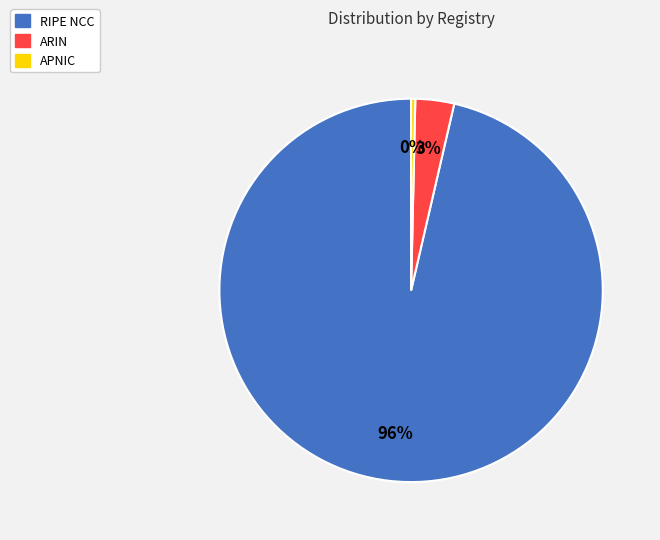

How many slices are in this pie chart?

3